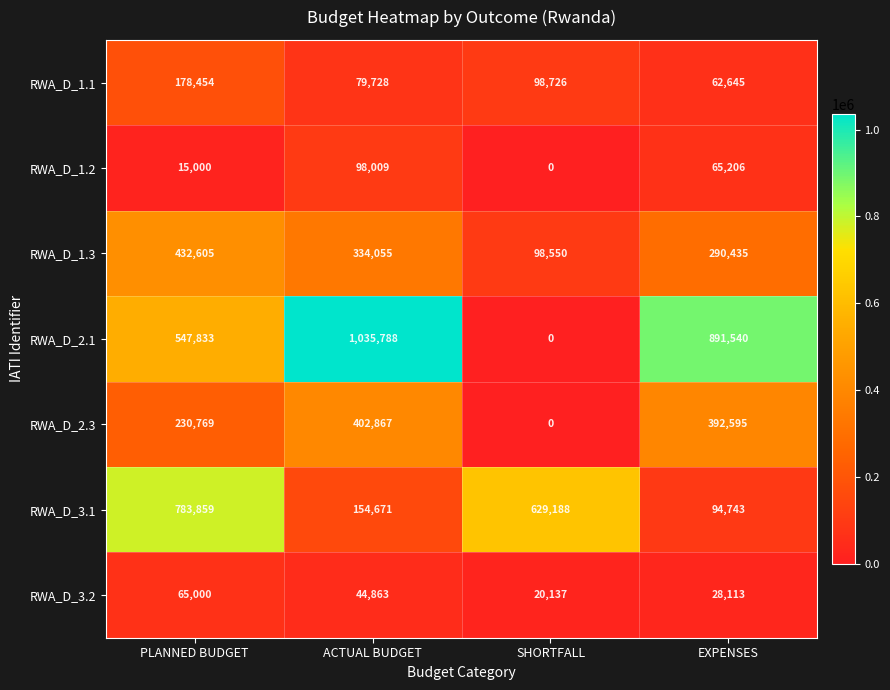

At which label does RWA_D_2.1 reach its minimum?

SHORTFALL